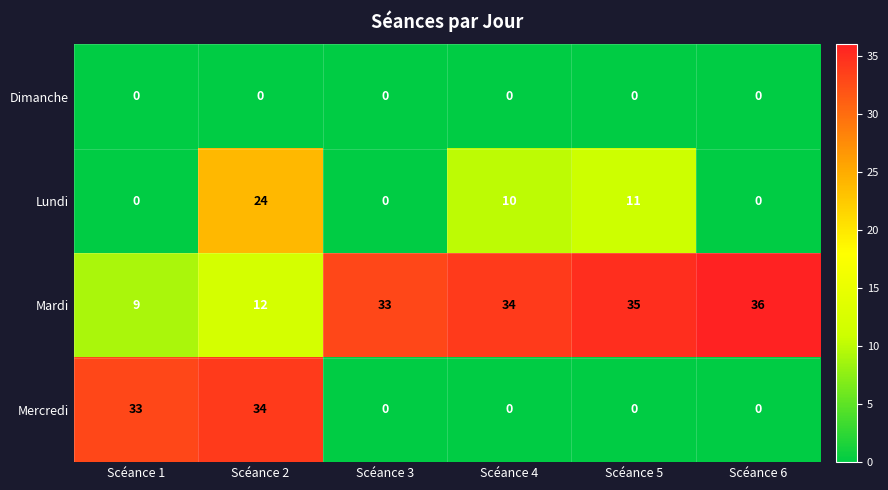

Which category has the lowest value in the Mardi series?

Scéance 1